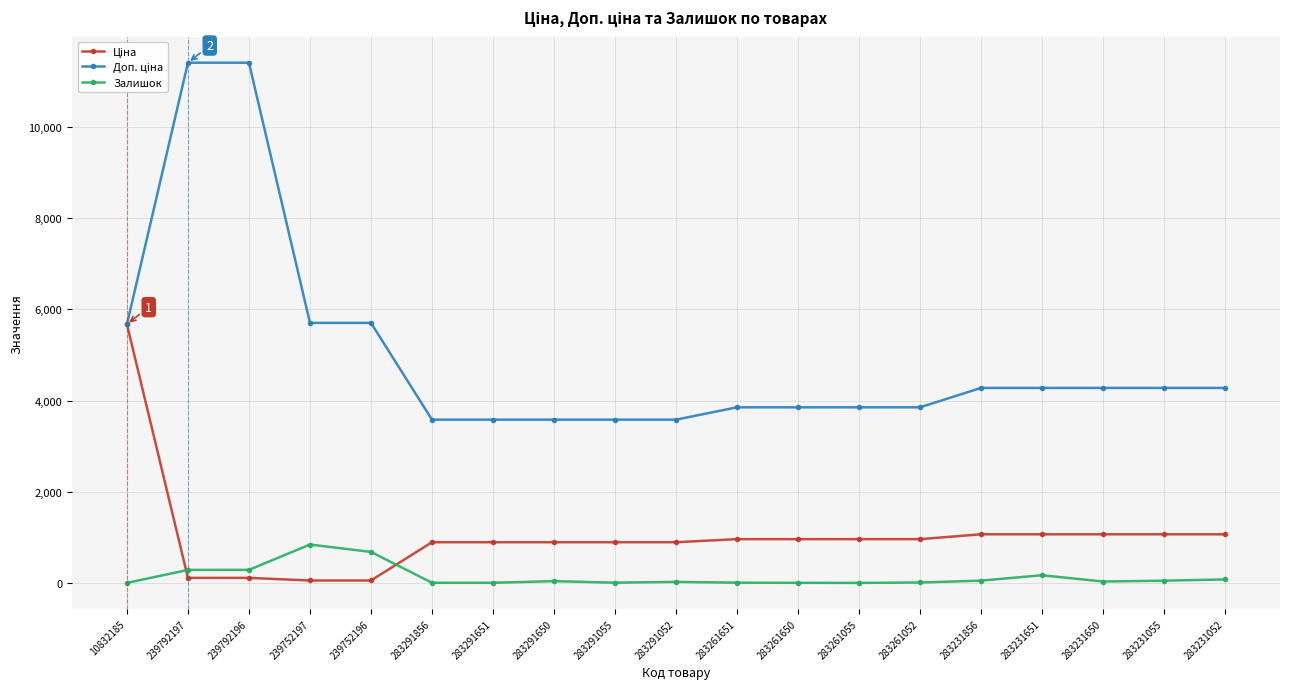

At how many categories does at least one series exceed 1819?

19